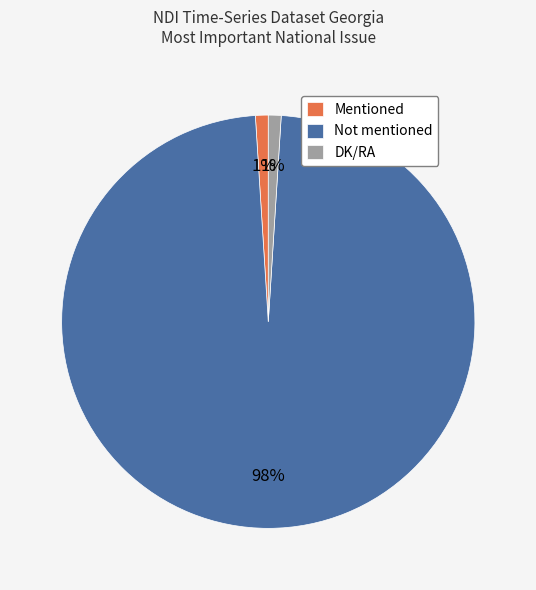

Which has a higher value, DK/RA or Not mentioned?

Not mentioned